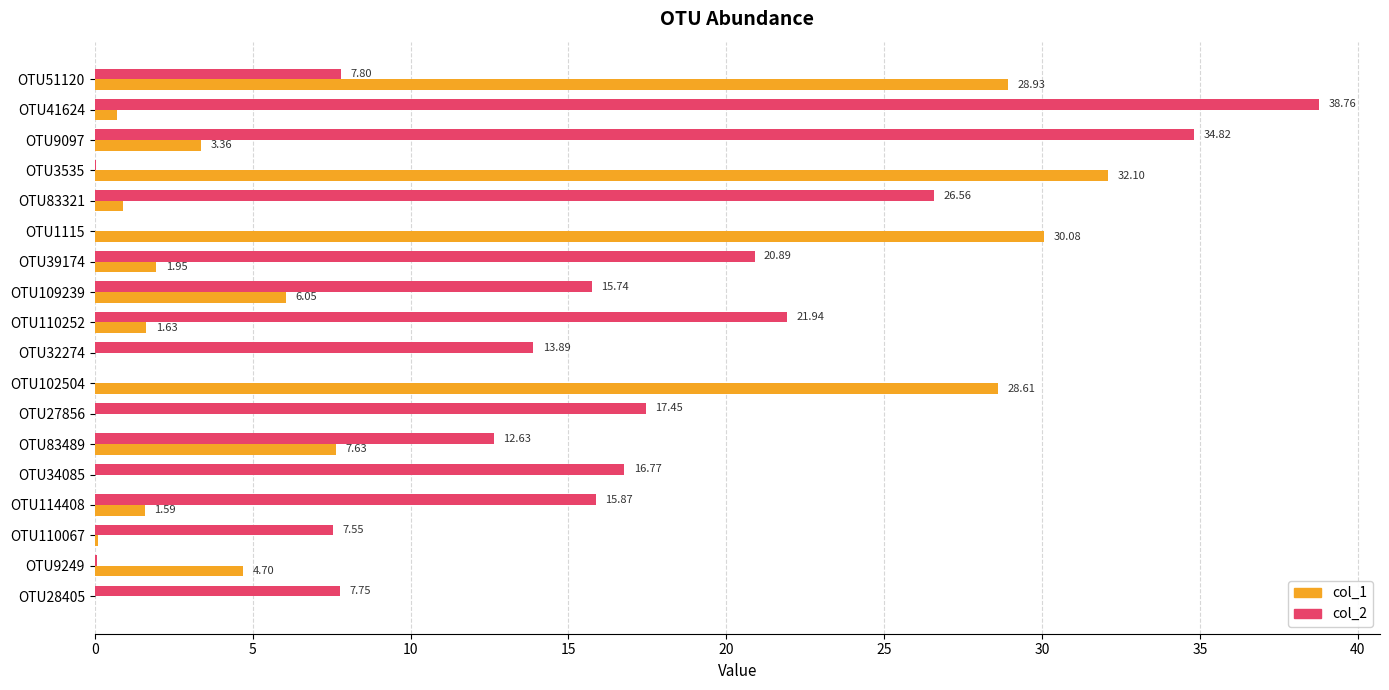

Which series changed the most between OTU41624 and OTU83321?

col_2